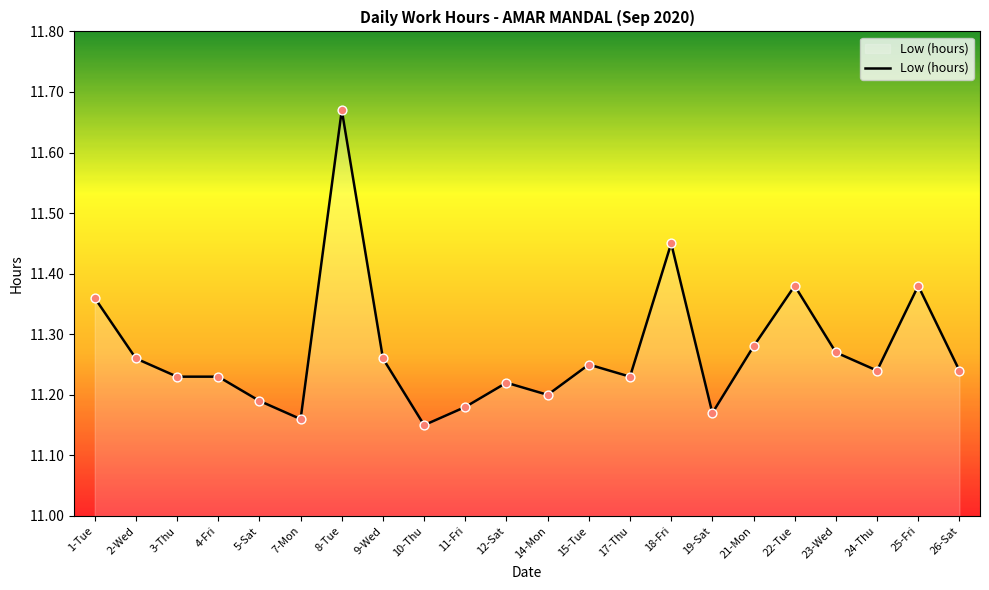

What is the ratio of the value at 26-Sat to the value at 9-Wed?

1.0